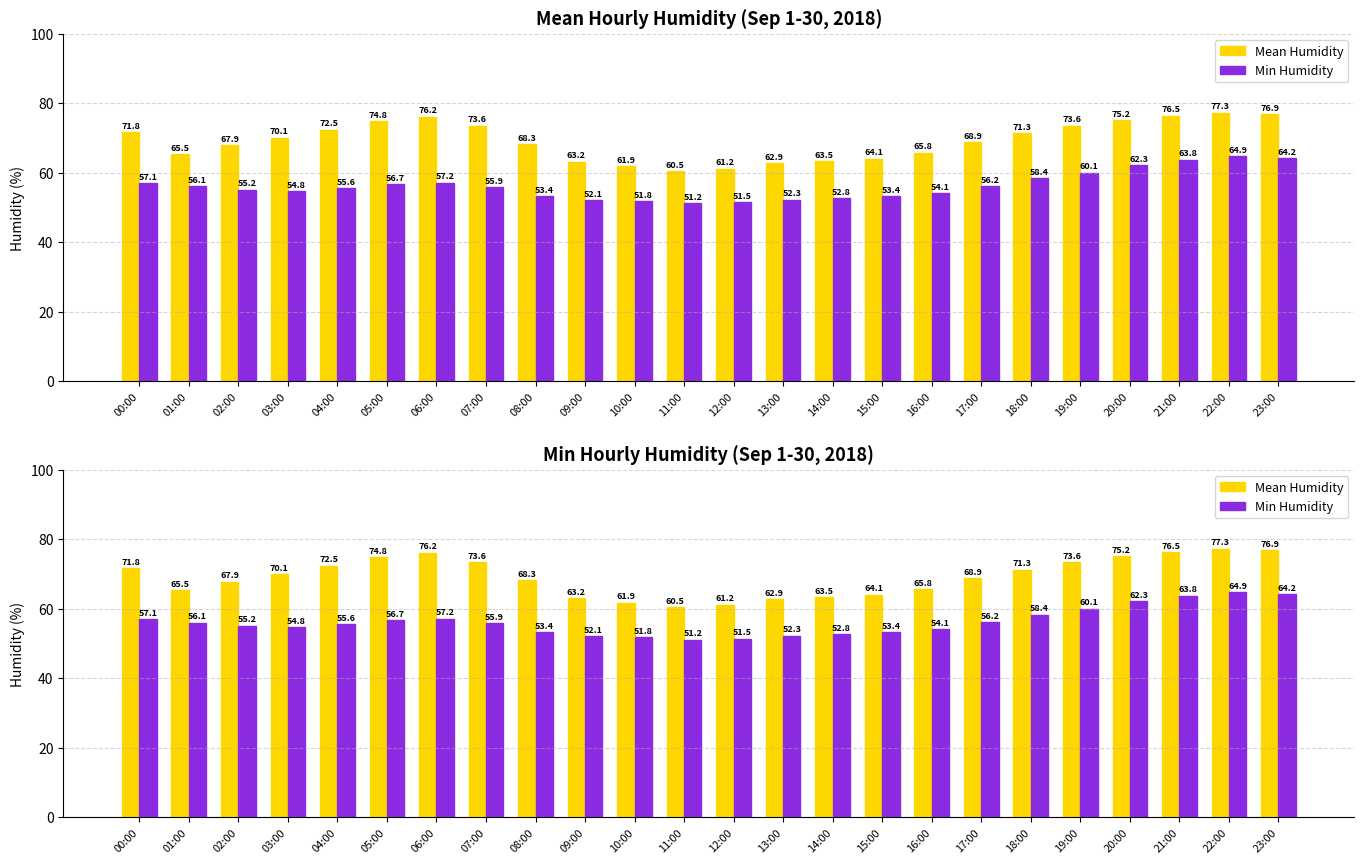

The Mean Humidity series shows 71.8 at 00:00. True or false?

True